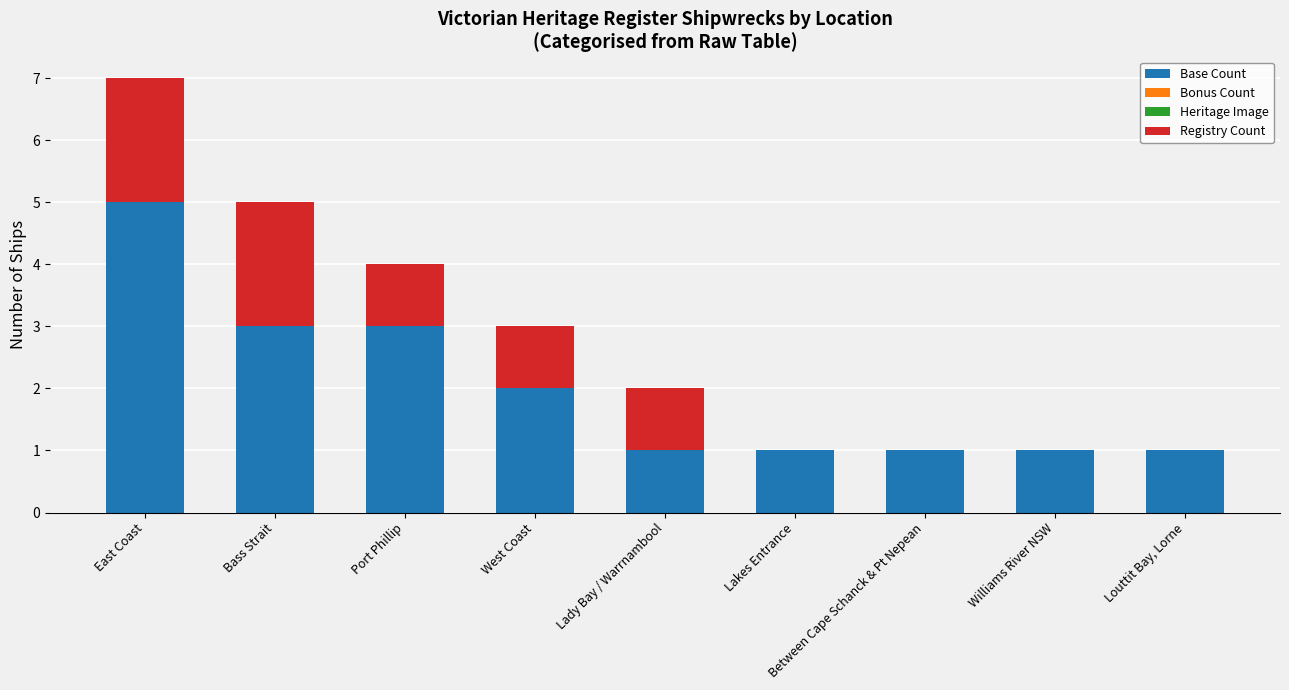

At which category is the sum across all series the highest?

East Coast